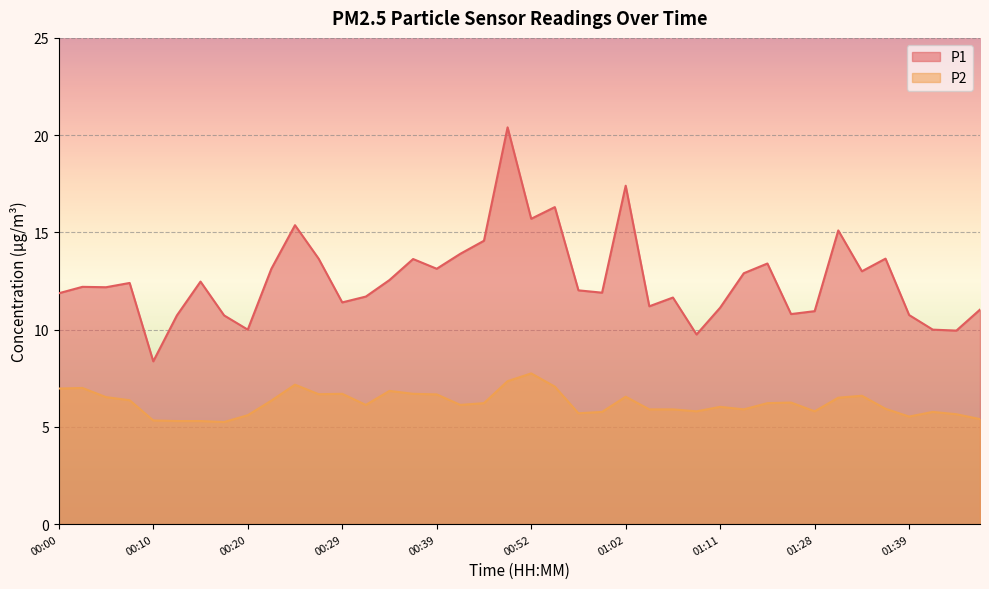

How many categories are shown in the chart?

40